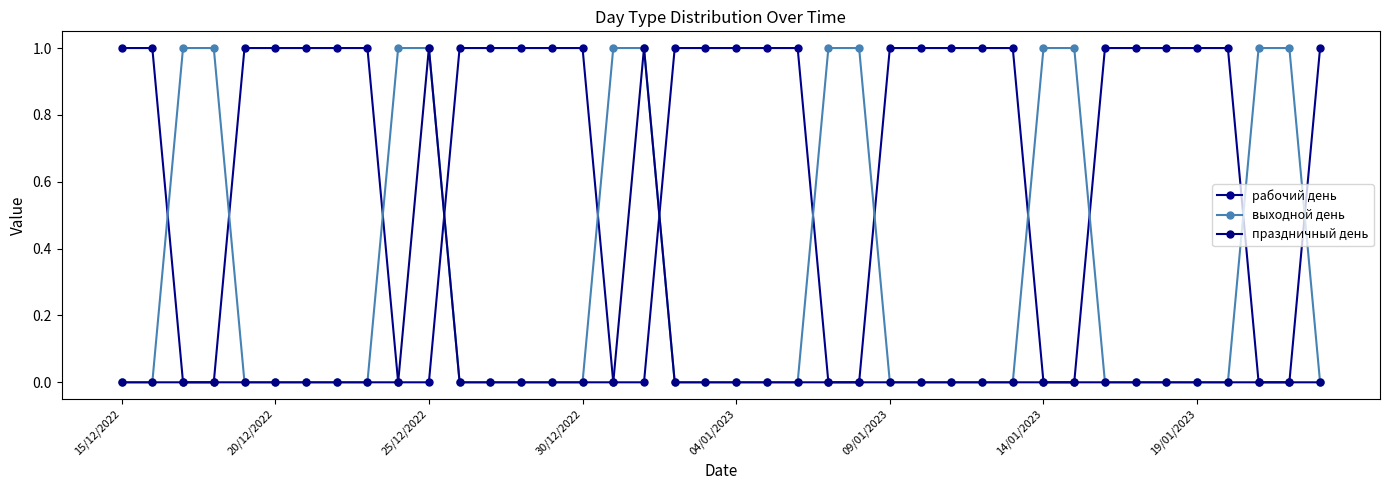

True or false: выходной день and рабочий день cross at least once.

True